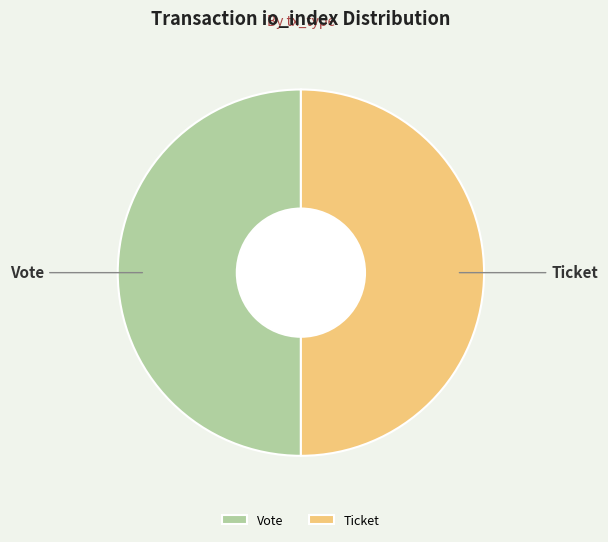

The Ticket slice represents 37% of the pie. True or false?

False